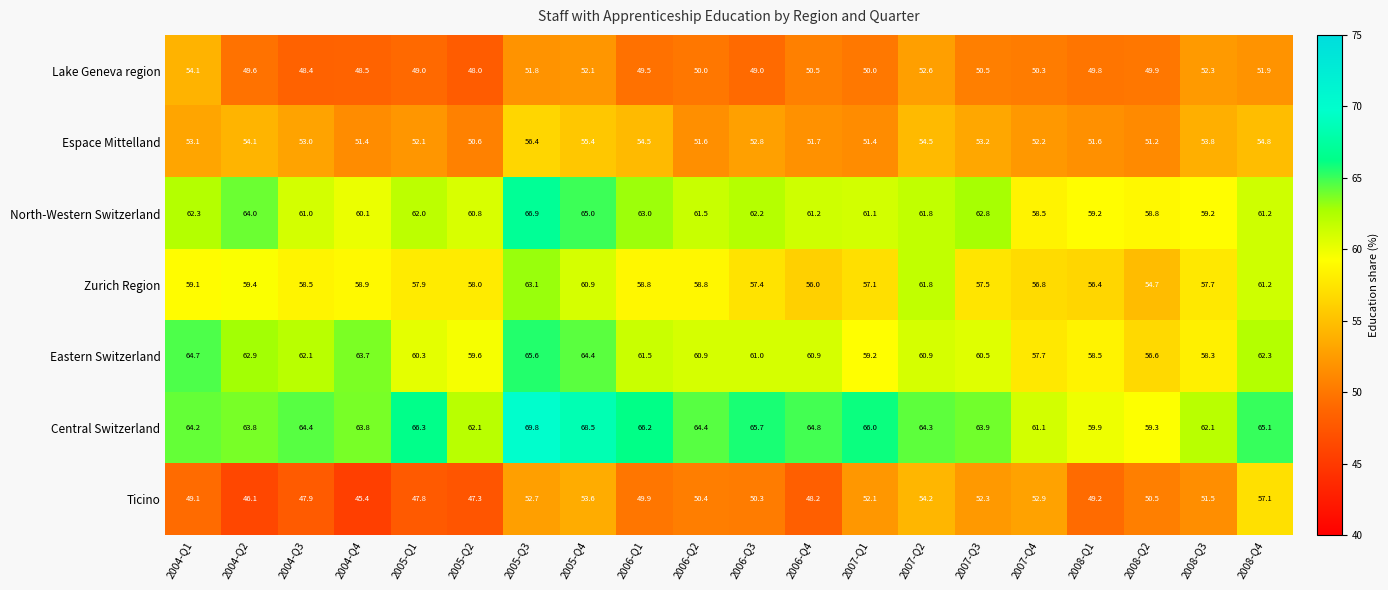

Is the value of Ticino at 2005-Q3 greater than the value of Espace Mittelland at 2007-Q4?

Yes